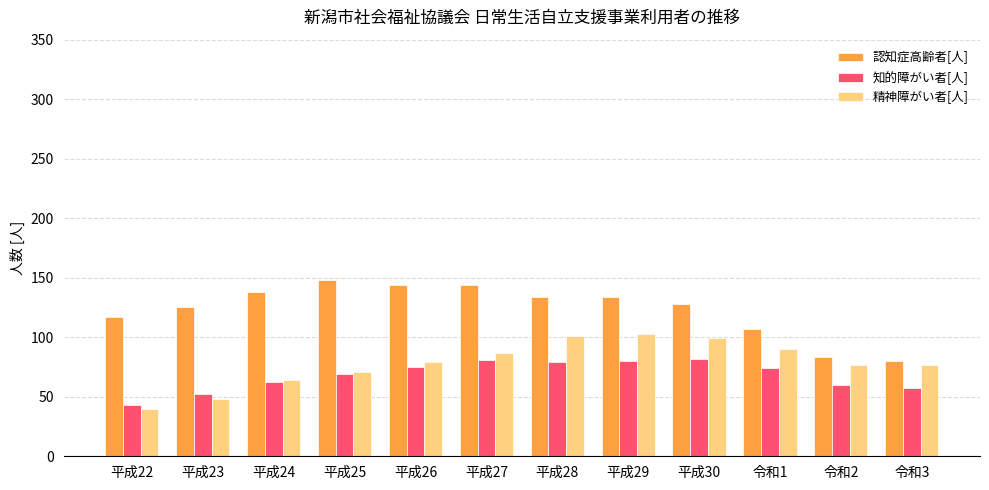

What is the total value across all series at 平成30?

309